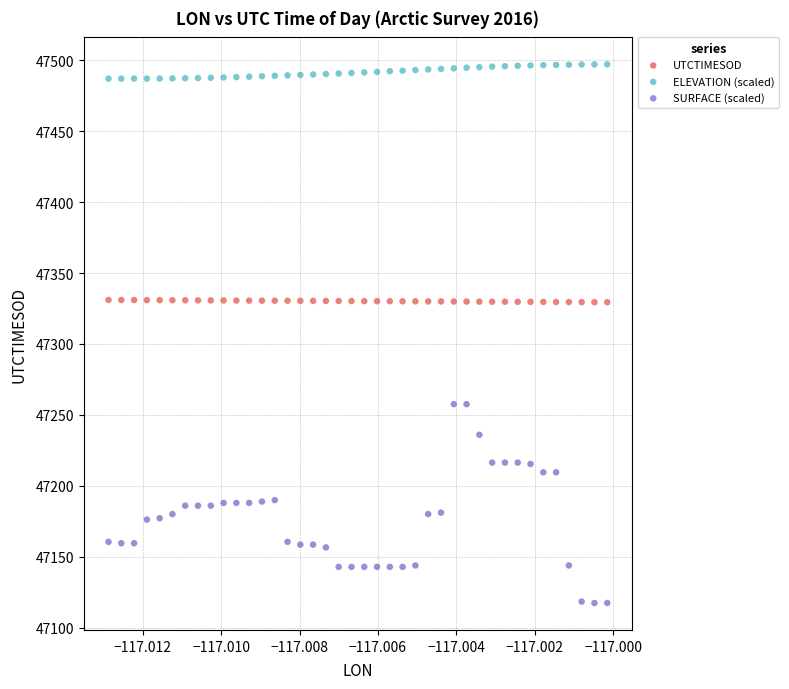

Across all data points, what is the range of Y values (max minus min)?

379.7